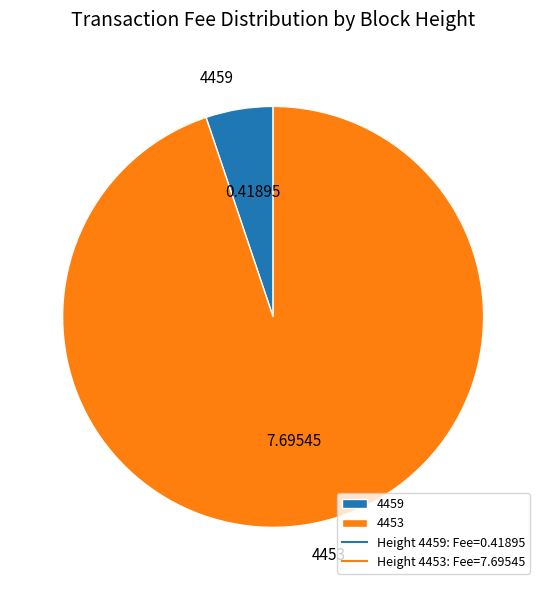

Between 4453 and 4459, which is larger?

4453